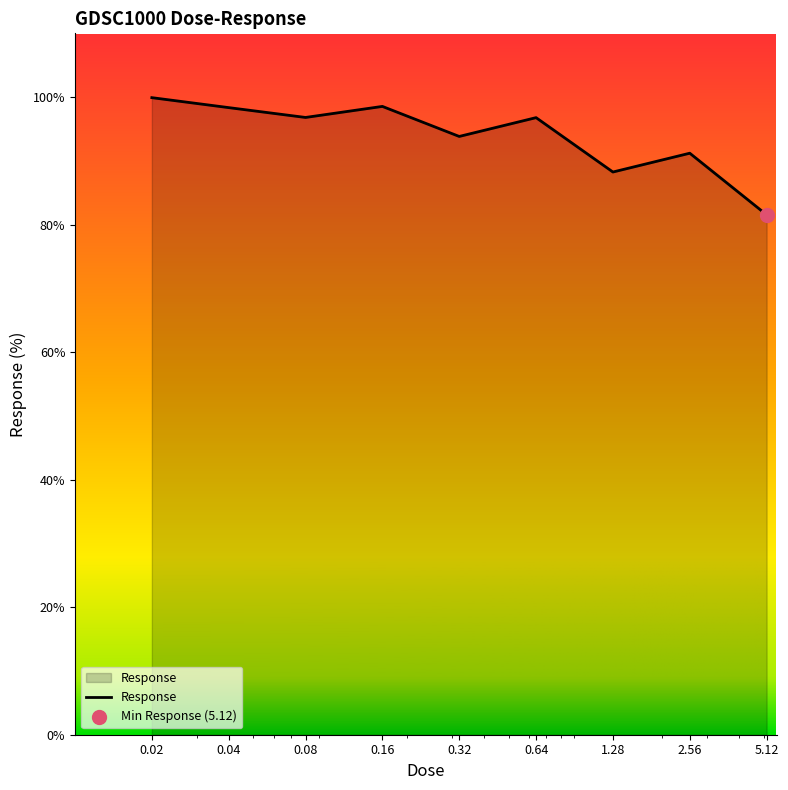

What is the minimum value shown in the chart?

81.5